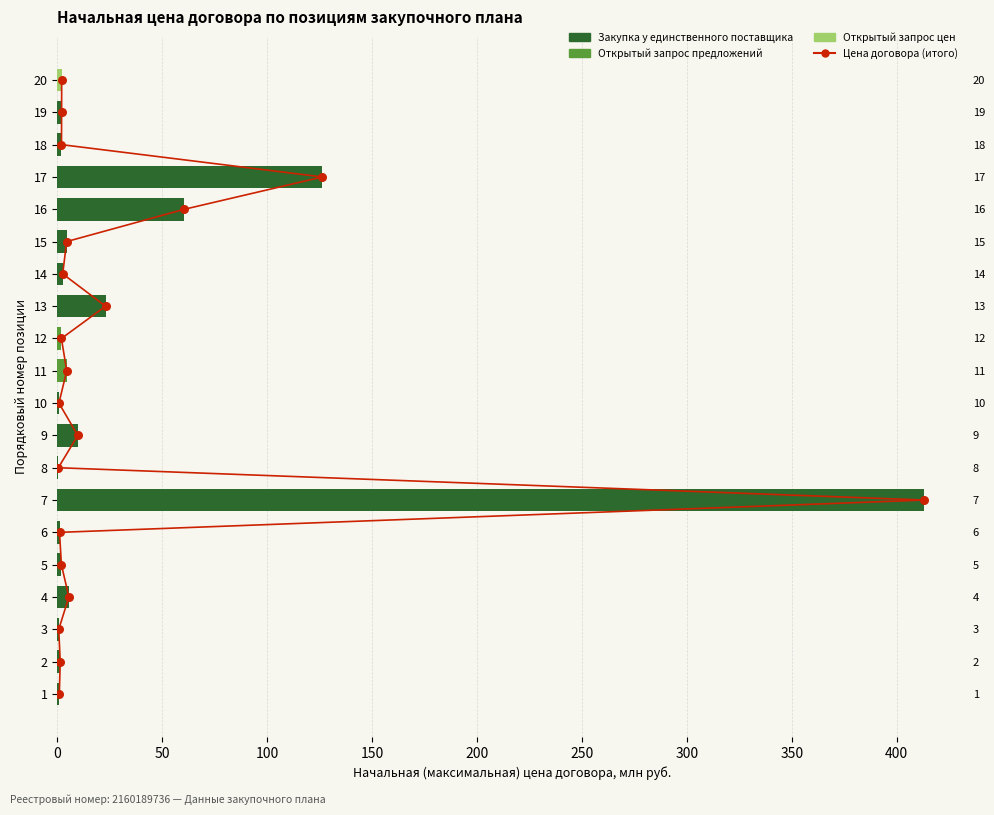

Which series has the widest spread of Y values?

Закупка у единственного поставщика